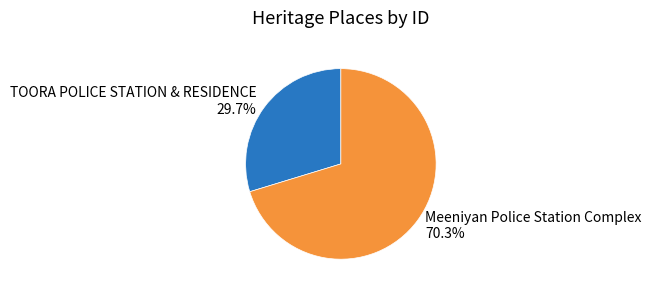

Rank the categories by value from lowest to highest.

TOORA POLICE STATION & RESIDENCE, Meeniyan Police Station Complex